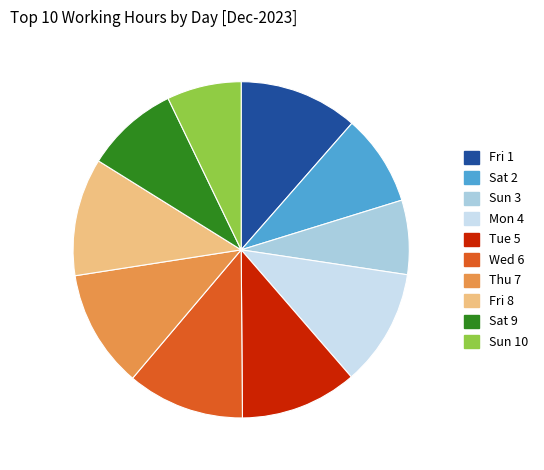

Do Mon 4 and Wed 6 together represent more than half of the pie?

No